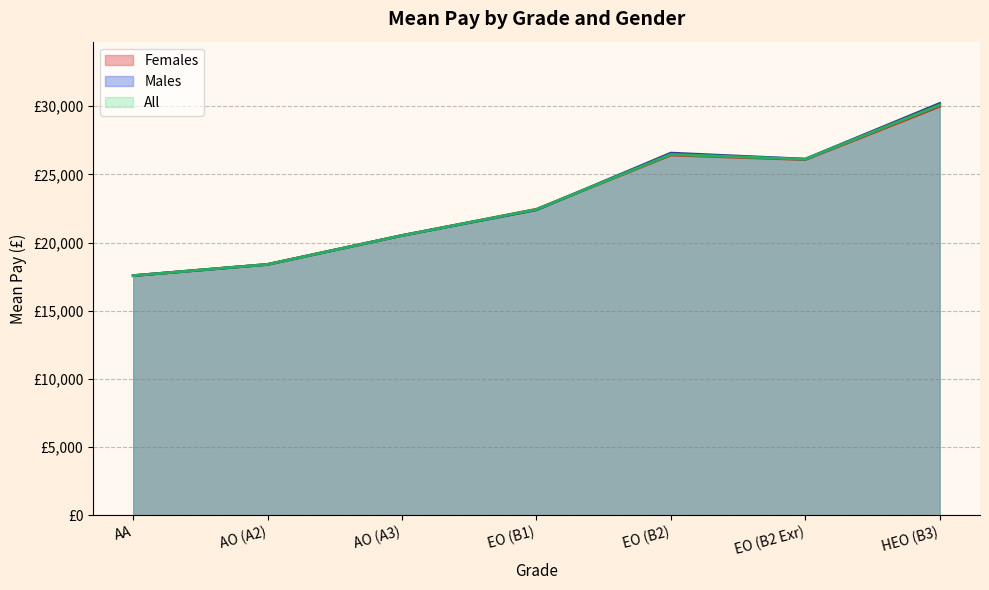

How many values in the Females series are below 22447?

3